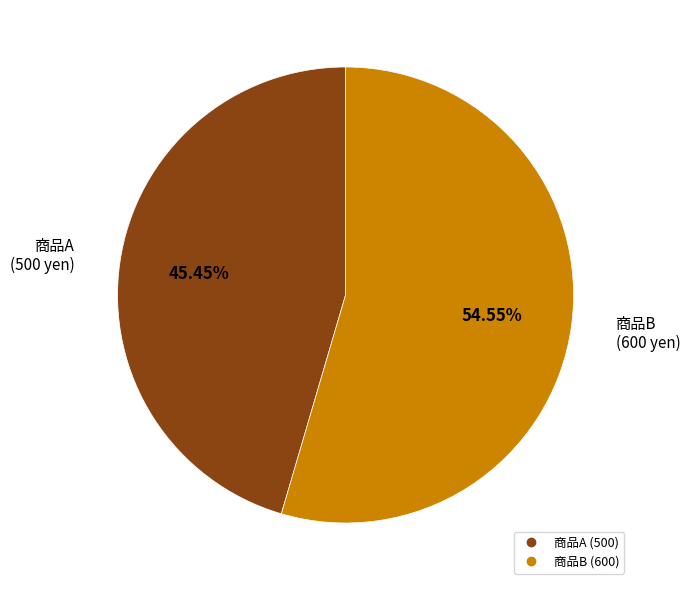

Is there a majority slice in this chart?

Yes